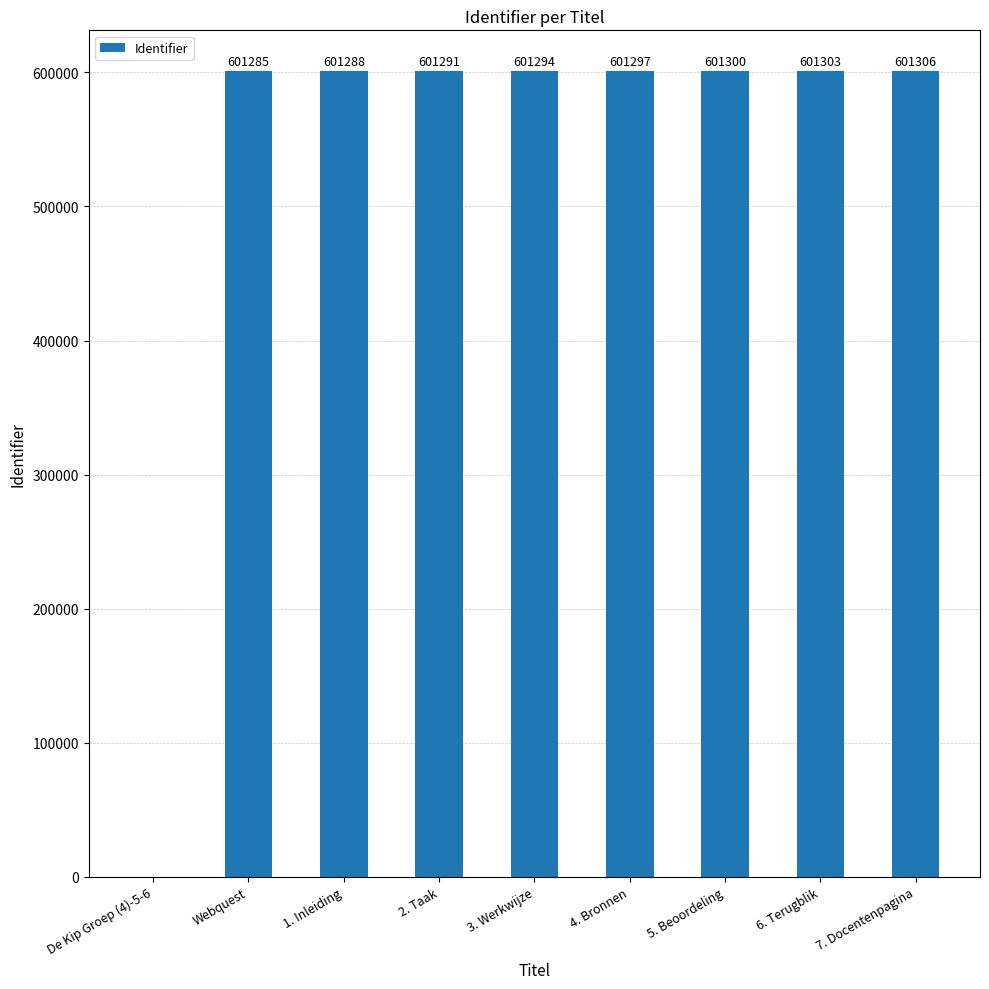

What is the sum of all values?

4810364